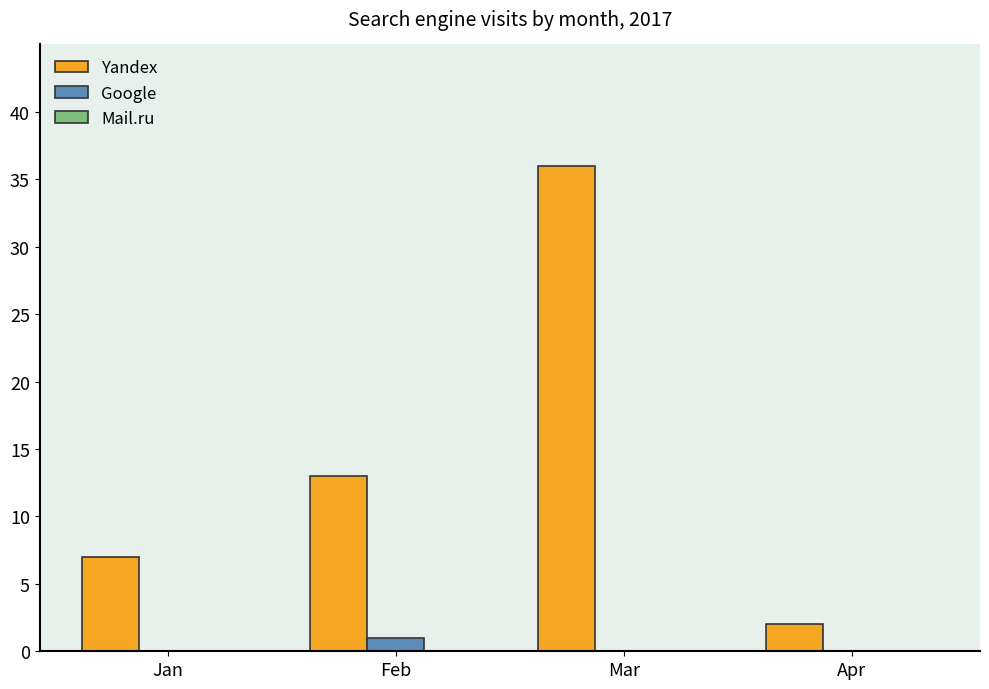

Which label corresponds to the largest value in the chart?

Mar